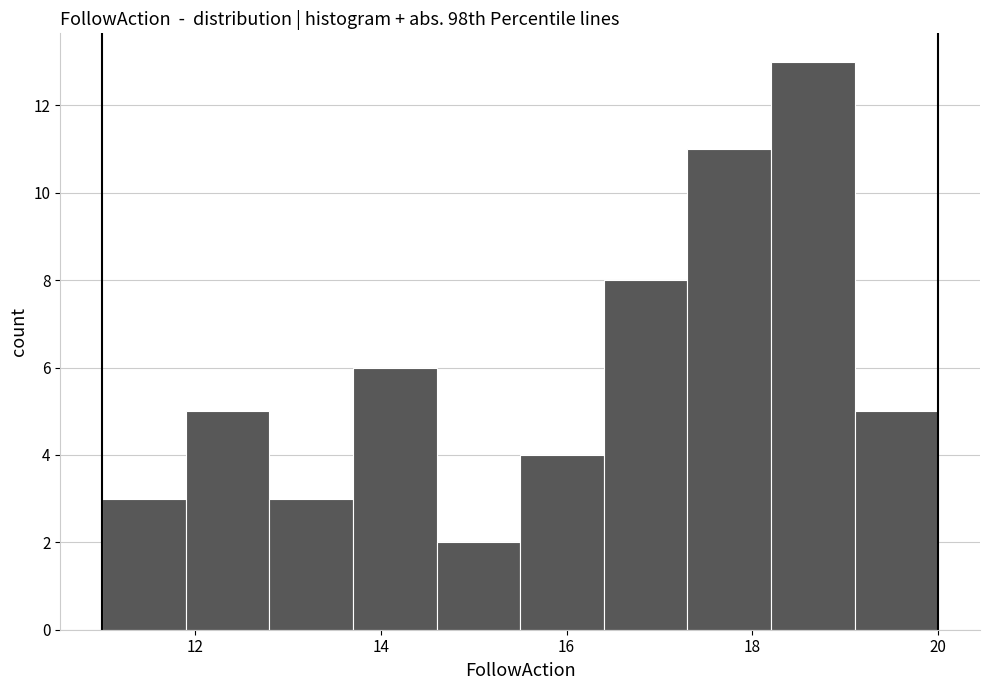

How tall is the bar that spans 17.3 to 18.2 on the x-axis? Neither the bar edges nor the heights are printed on the chart, so give them approximately, as read against the axes.

11